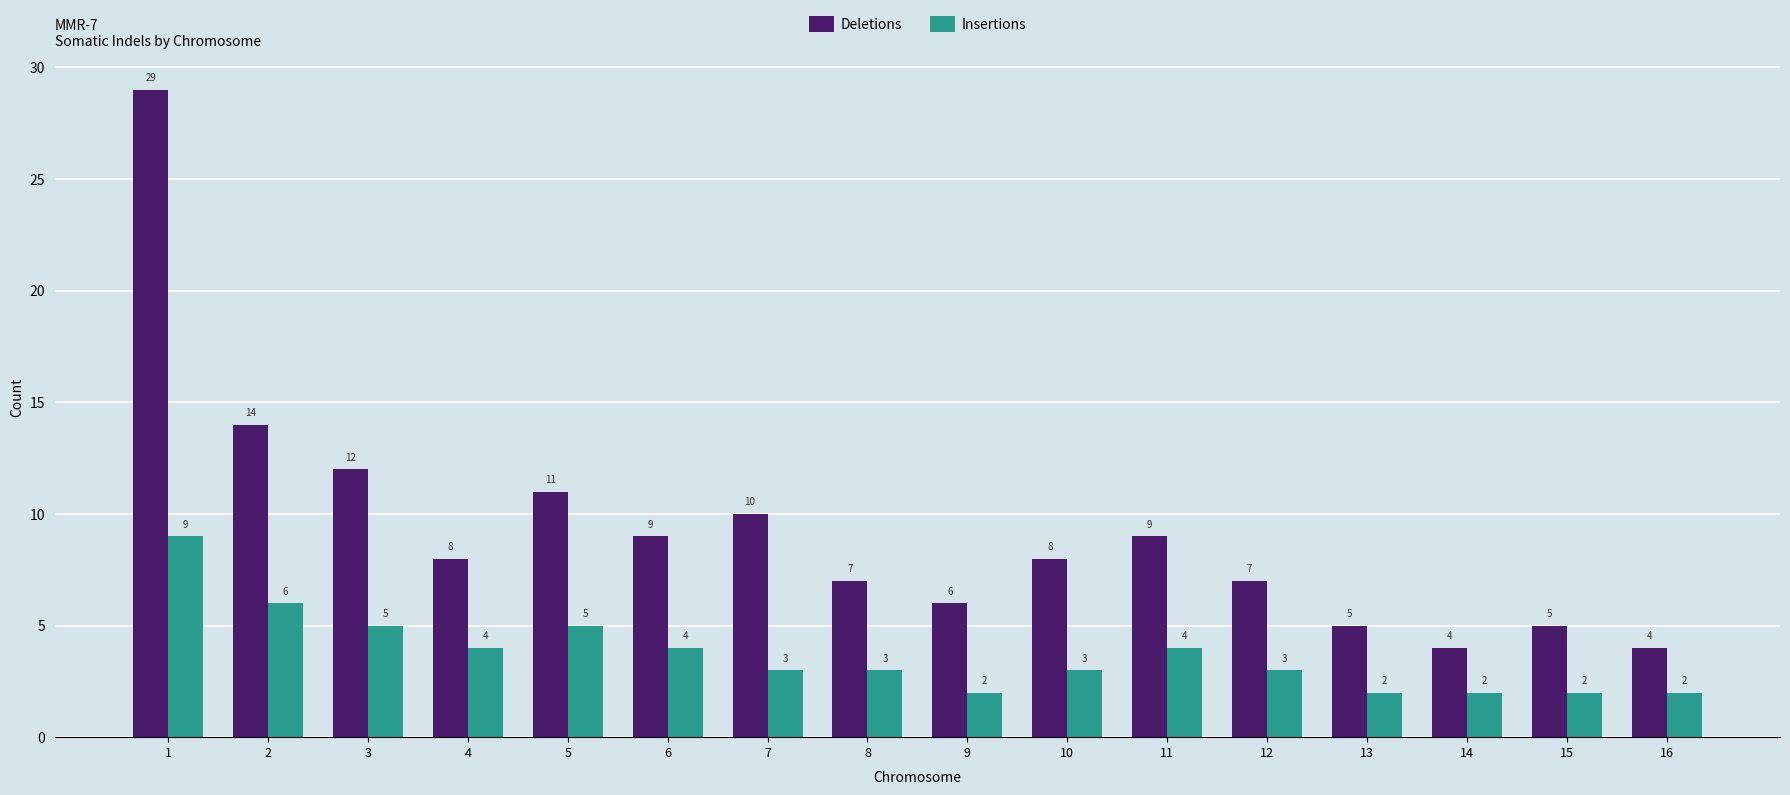

How many bars are there in each group?

2